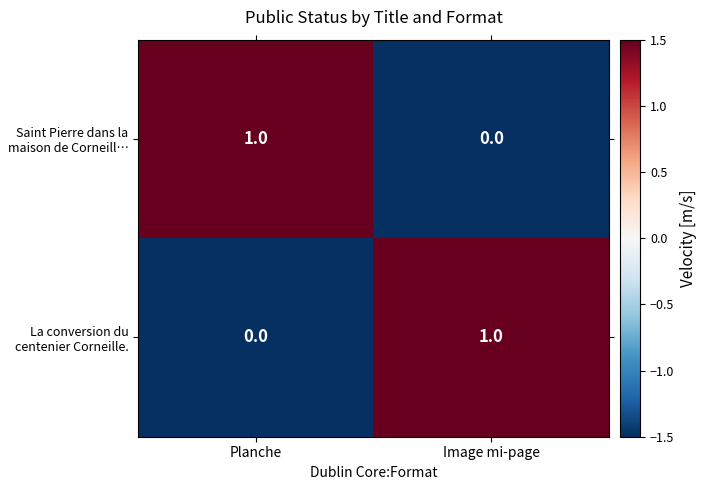

At Planche, list the series in order from smallest to largest.

La conversion du centenier Corneille., Saint Pierre dans la maison de Corneill…